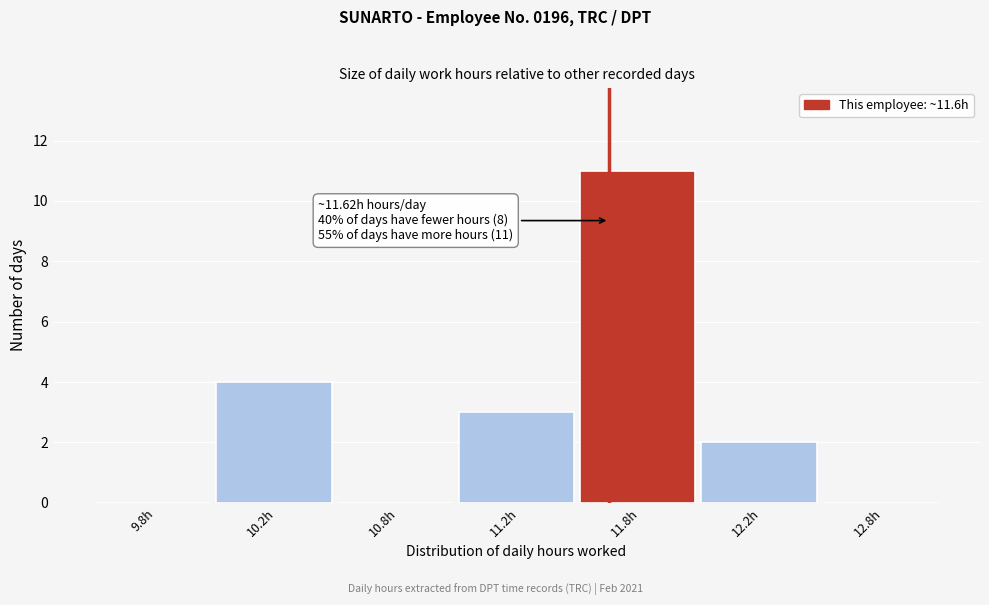

Reading left to right, what are all the values shown in this chart?

9.8h=0	10.2h=4	10.8h=0	11.2h=3	11.8h=11	12.2h=2	12.8h=0